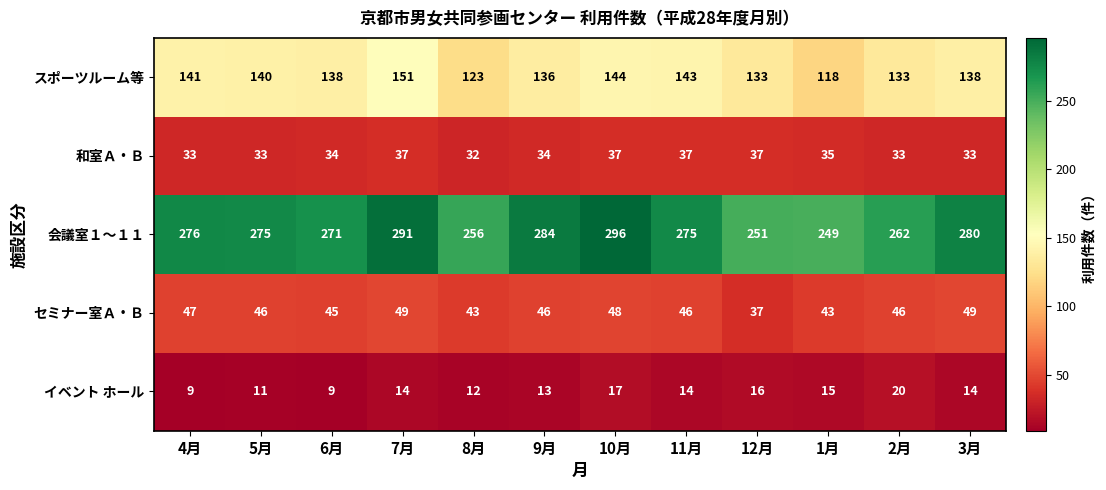

List the series in order of their peak value, highest first.

会議室１～１１, スポーツルーム等, セミナー室Ａ・Ｂ, 和室Ａ・Ｂ, イベント ホール